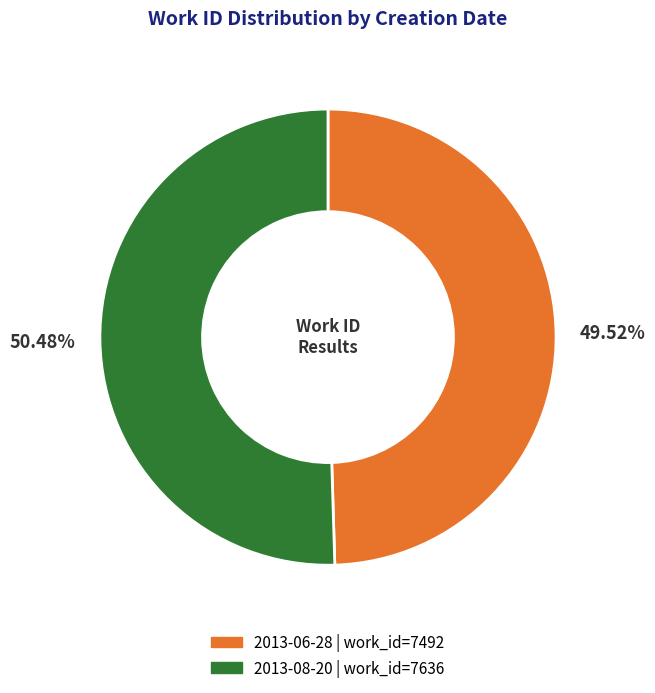

To the nearest percent, what portion does 2013-06-28 represent?

50%